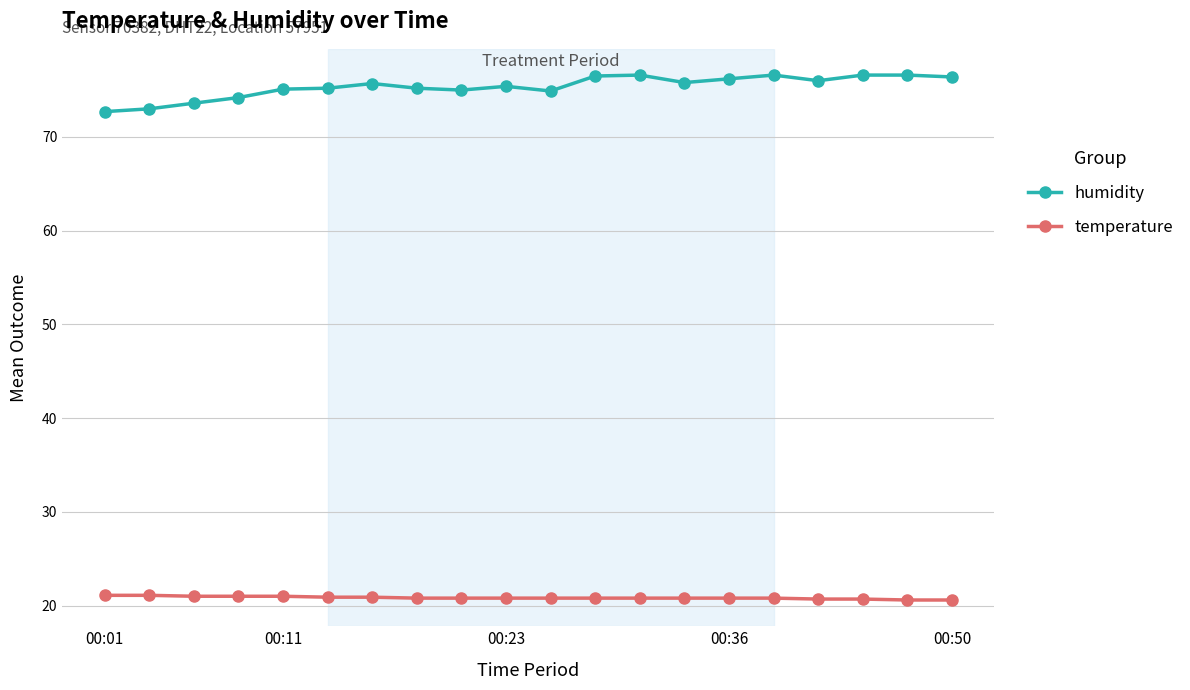

Count the number of categories in the chart.

20